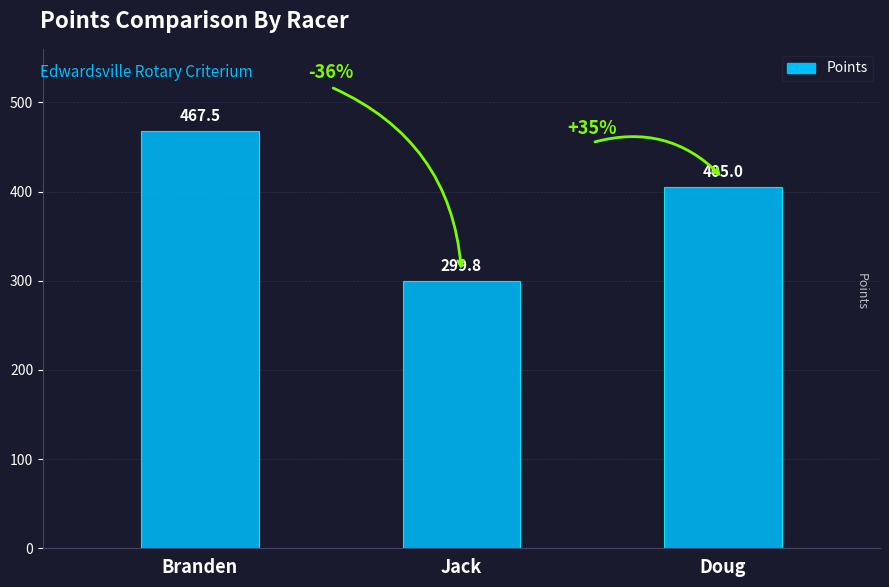

The value at Doug is 405.0. True or false?

True